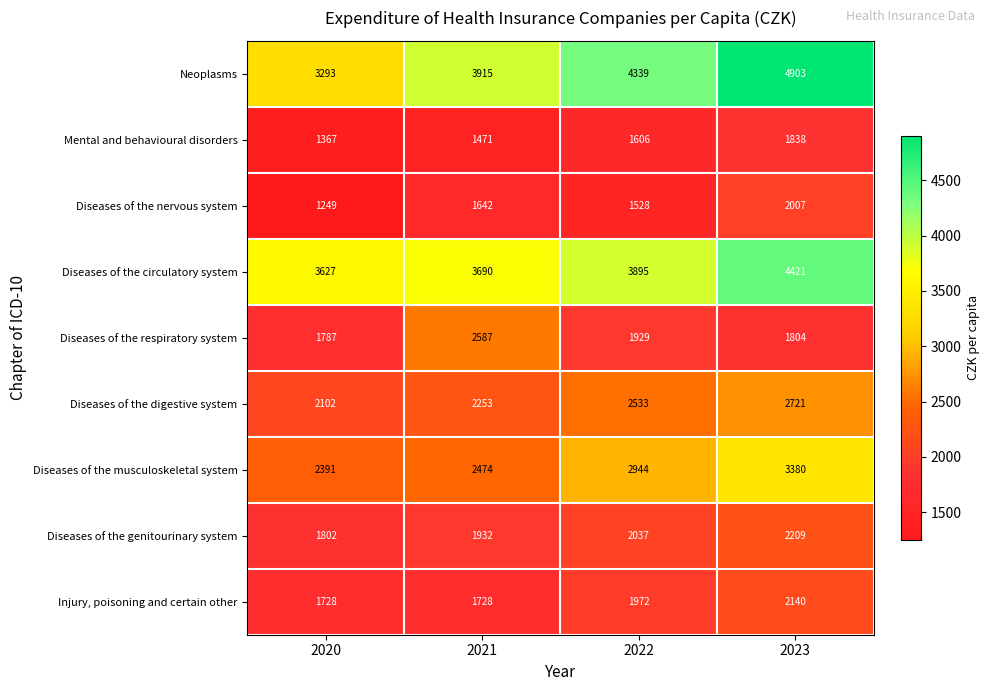

What is the maximum value shown in the chart?

4903